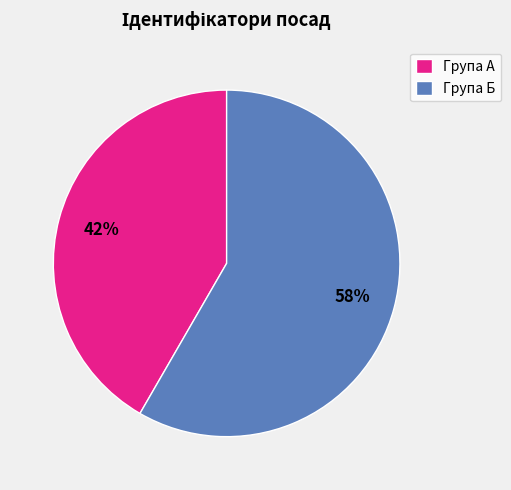

To the nearest percent, what is the average slice percentage?

50%